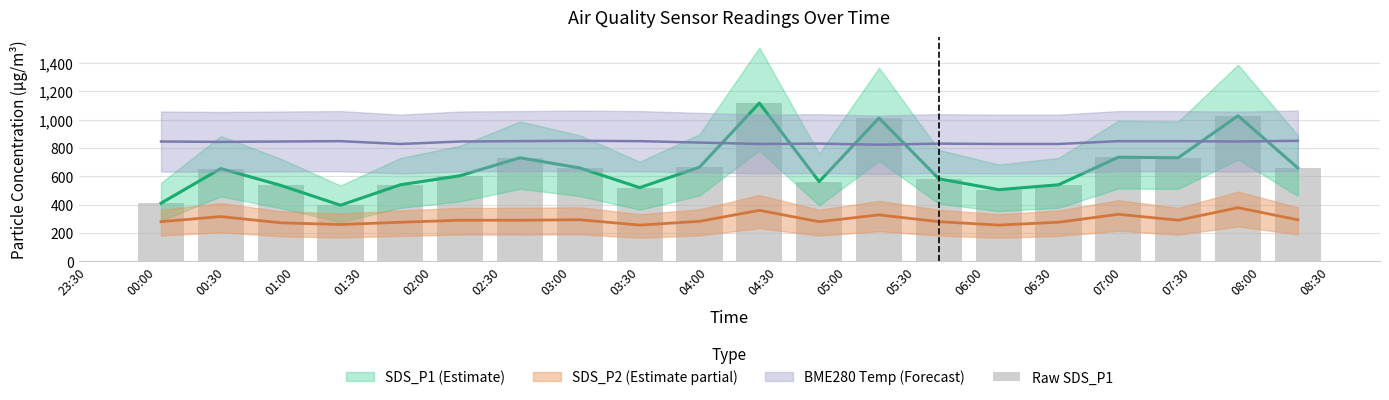

What is the maximum value shown in the chart?

1116.0